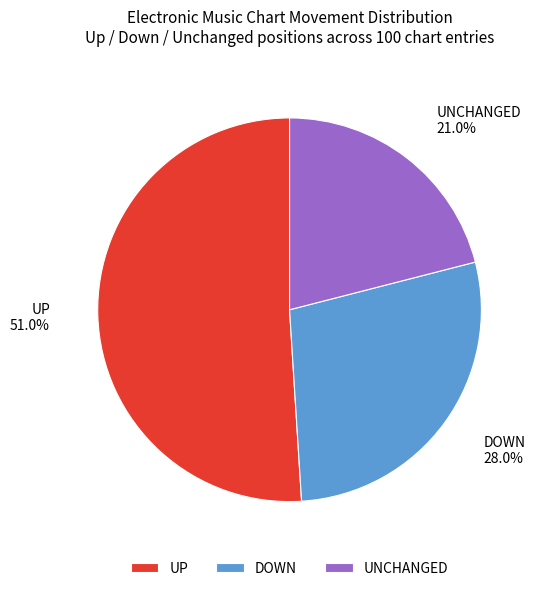

Between DOWN and UP, which is larger?

UP